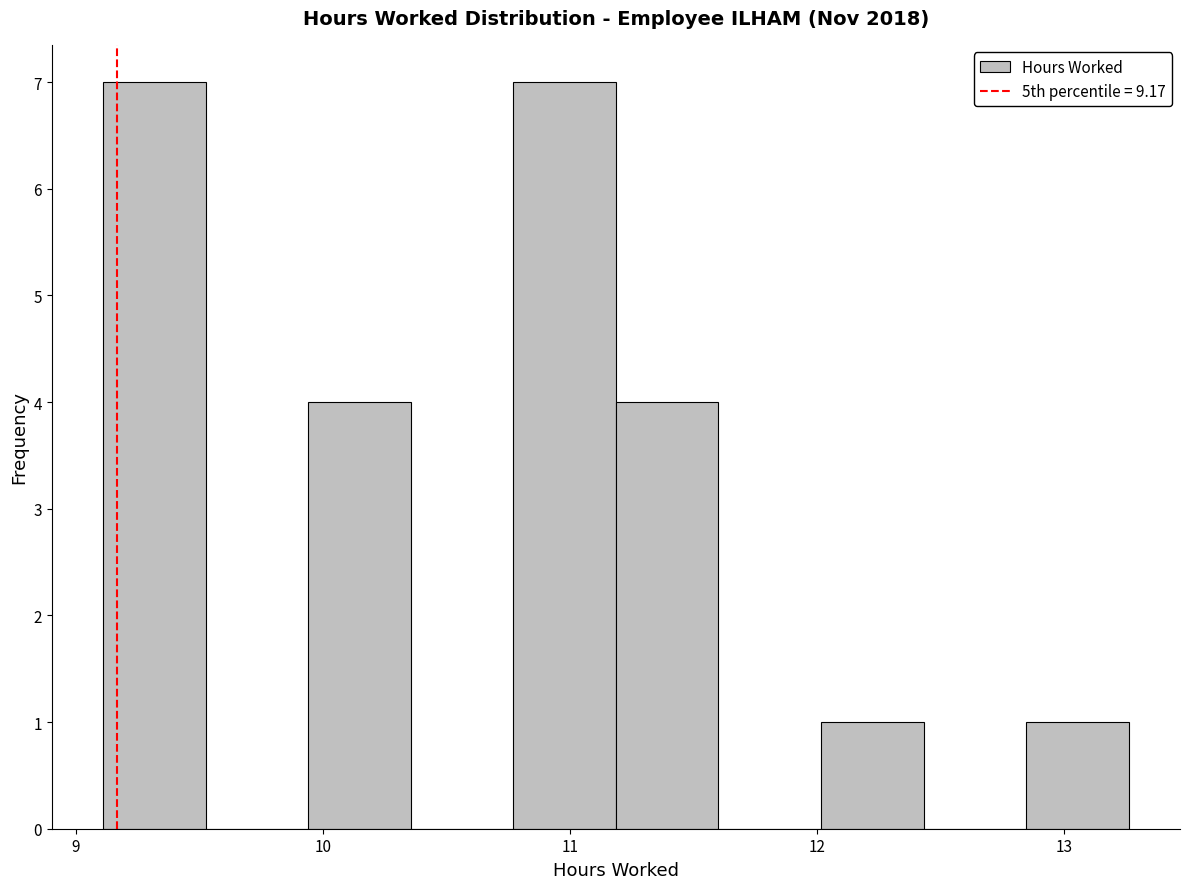

Reading left to right, transcribe this chart: for each bar, give the range it covers on the x-axis and its height. Neither the bar edges nor the heights are printed on the chart, so give them approximately, as read against the axes.

9.1 to 9.5: 7
9.5 to 9.9: 0
9.9 to 10.4: 4
10.4 to 10.8: 0
10.8 to 11.2: 7
11.2 to 11.6: 4
11.6 to 12.0: 0
12.0 to 12.4: 1
12.4 to 12.8: 0
12.8 to 13.3: 1